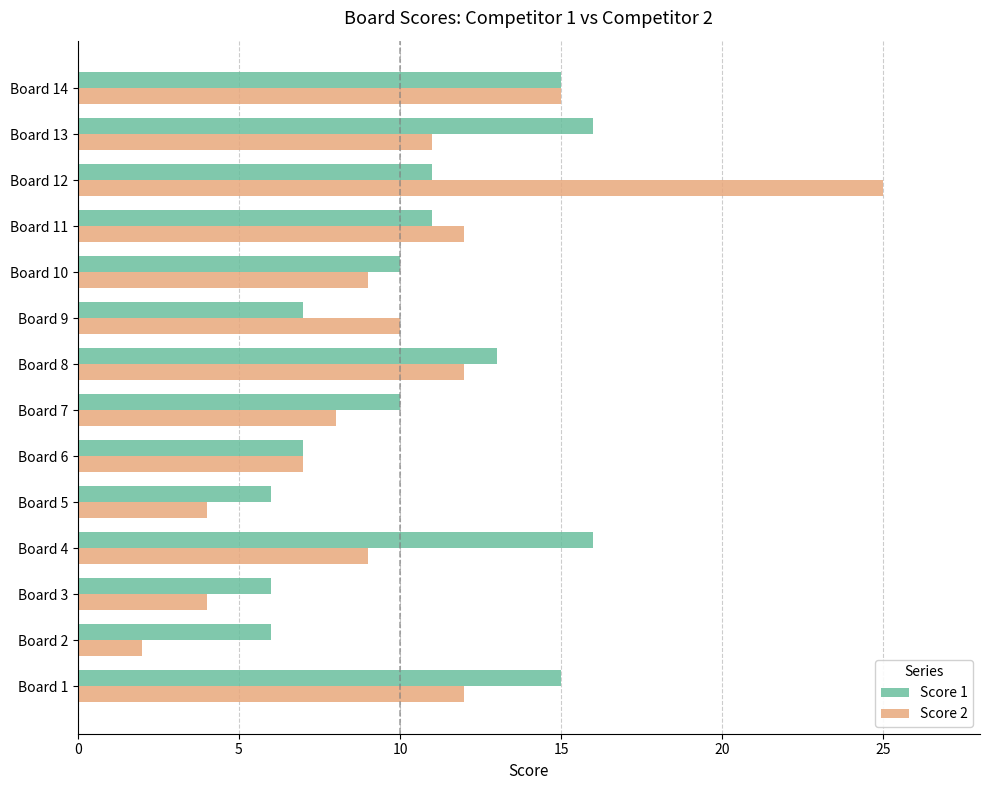

Rank the series at Board 13 from lowest to highest value.

Score 2, Score 1